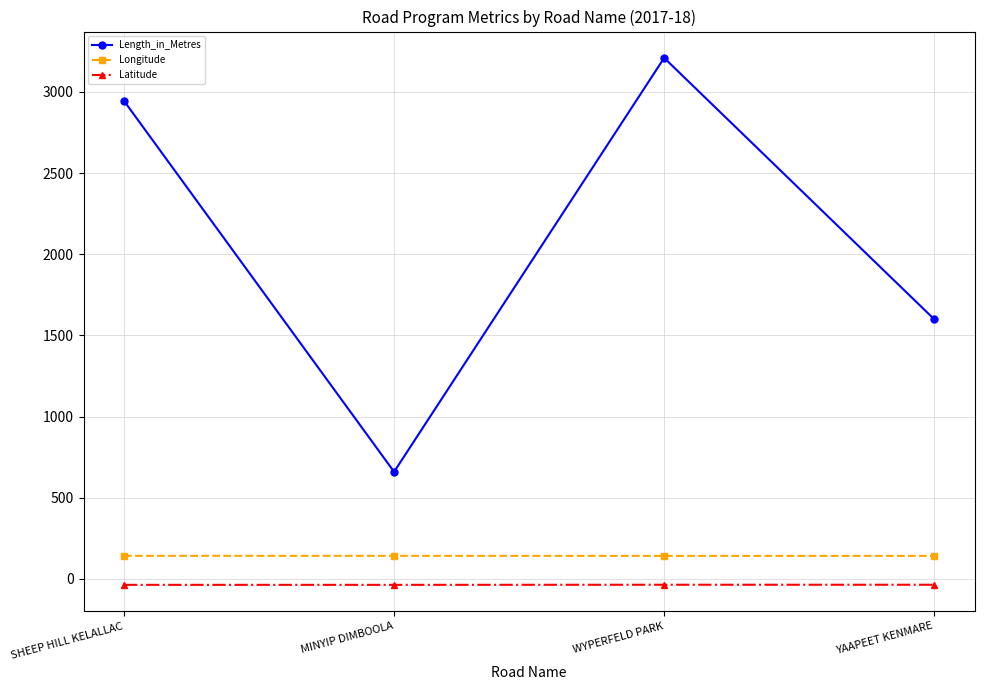

Rank the series at YAAPEET KENMARE from lowest to highest value.

Latitude, Longitude, Length_in_Metres